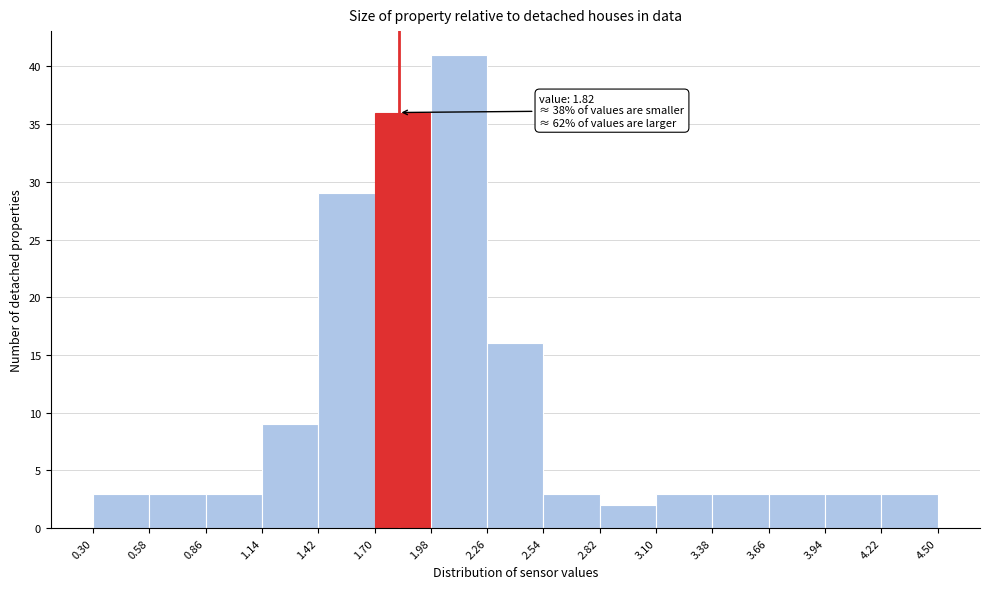

Which range on the x-axis has the tallest bar?

1.98 to 2.26